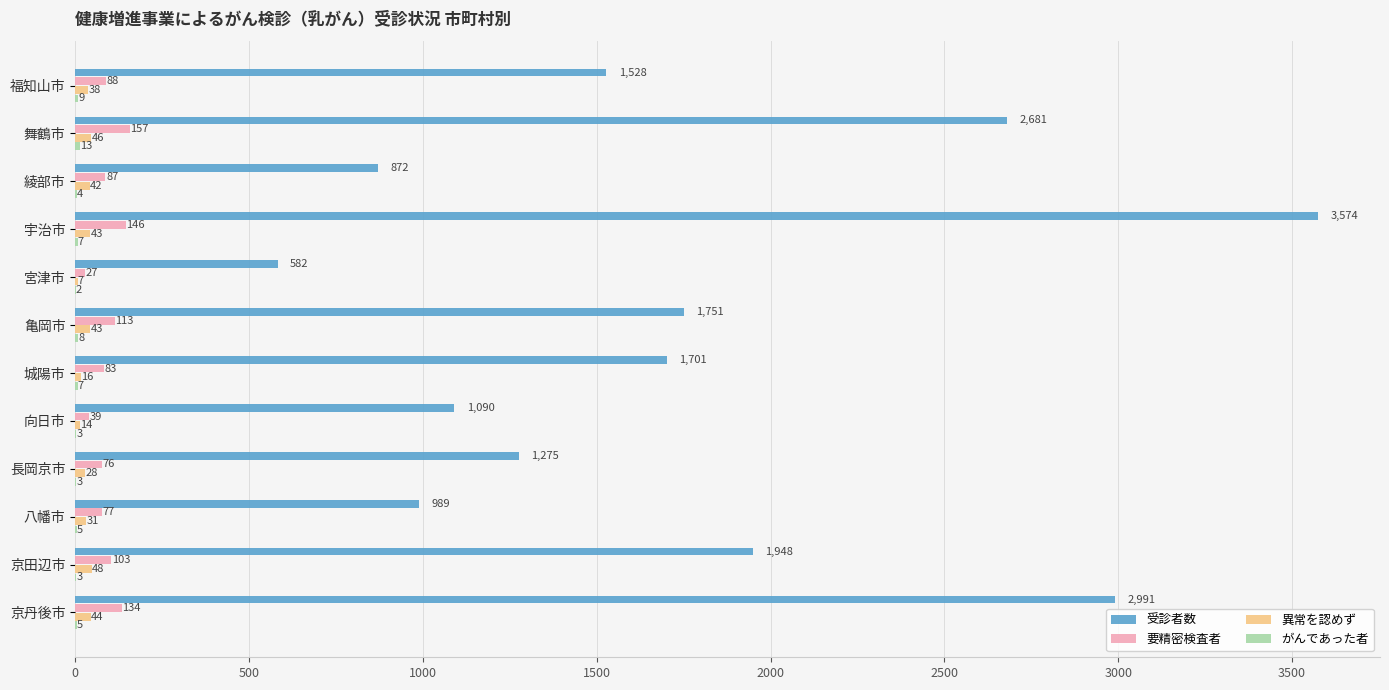

Which category has the highest value in the 要精密検査者 series?

舞鶴市